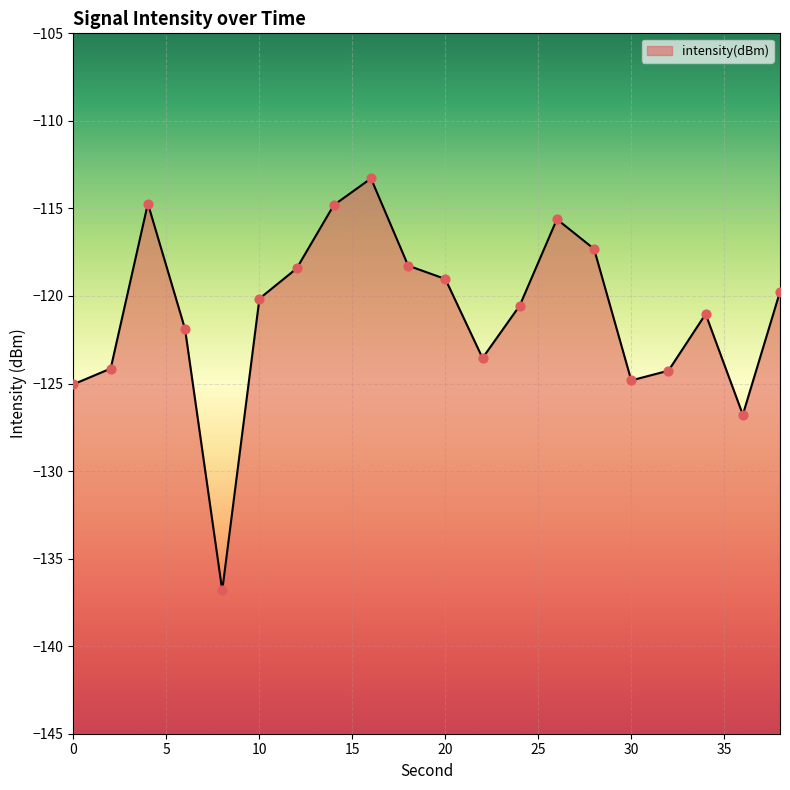

Between 36 and 38, which is larger?

38